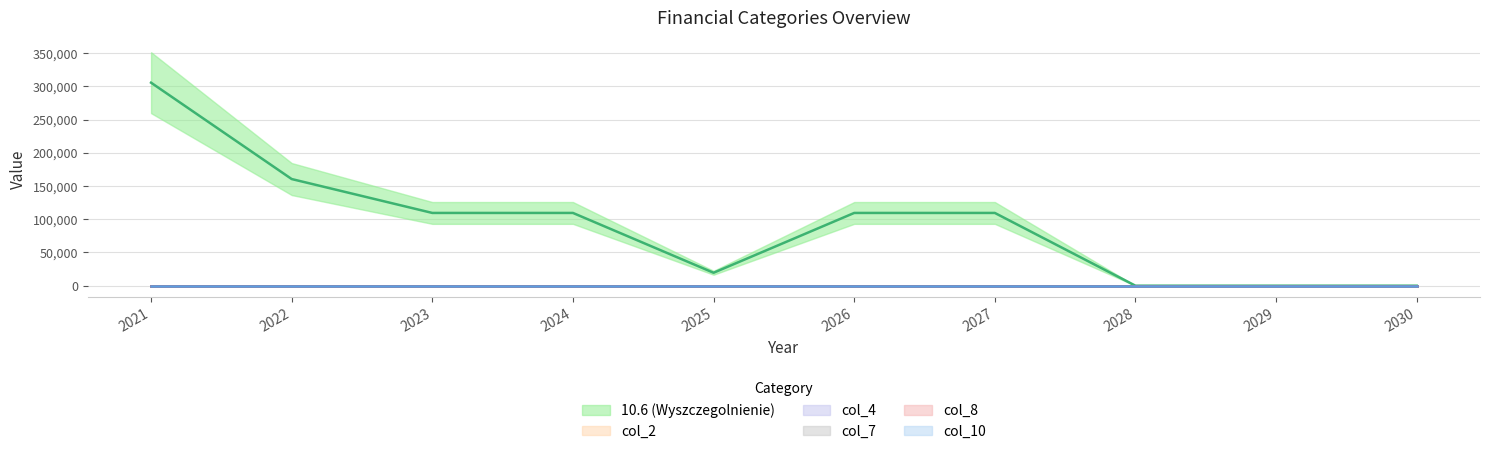

Rank the series by their maximum value, from highest to lowest.

10.6 (Wyszczegolnienie), col_2, col_4, col_7, col_8, col_10